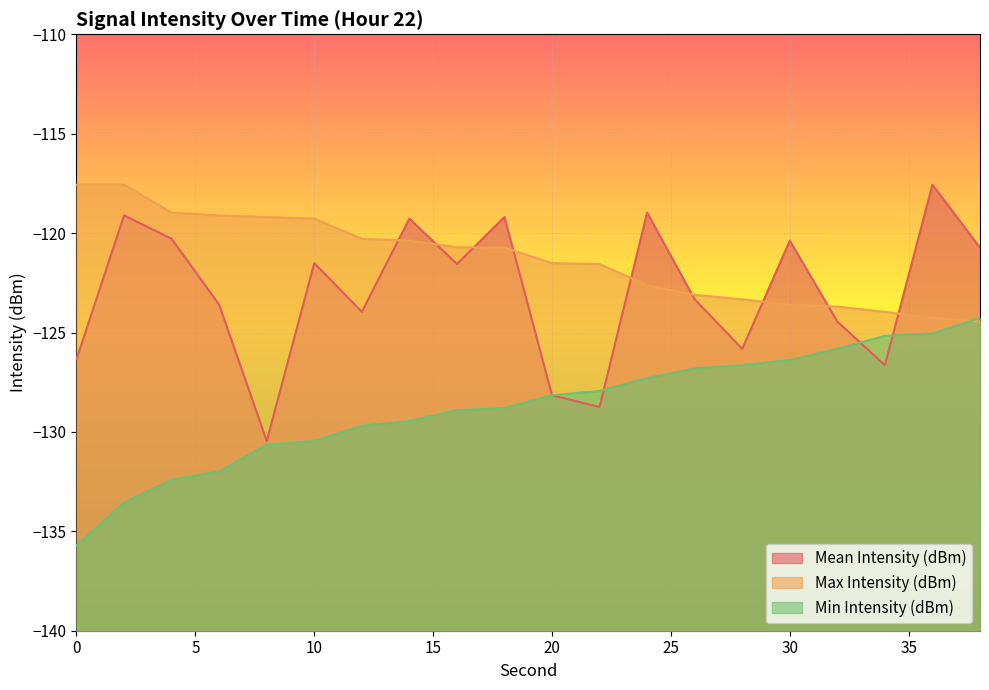

Reading left to right, transcribe all the data shown in this chart.

Mean Intensity (dBm): 0=-126.3	2=-119.1	4=-120.3	6=-123.6	8=-130.5	10=-121.5	12=-124.0	14=-119.3	16=-121.6	18=-119.2	20=-128.2	22=-128.7	24=-119.0	26=-123.3	28=-125.8	30=-120.4	32=-124.5	34=-126.6	36=-117.6	38=-120.7
Max Intensity (dBm): 0=-117.6	2=-117.6	4=-119.0	6=-119.1	8=-119.2	10=-119.3	12=-120.3	14=-120.4	16=-120.7	18=-120.7	20=-121.5	22=-121.6	24=-122.6	26=-123.1	28=-123.3	30=-123.6	32=-123.7	34=-124.0	36=-124.3	38=-124.5
Min Intensity (dBm): 0=-135.7	2=-133.6	4=-132.4	6=-132.0	8=-130.6	10=-130.5	12=-129.7	14=-129.5	16=-128.9	18=-128.8	20=-128.2	22=-127.9	24=-127.3	26=-126.8	28=-126.6	30=-126.4	32=-125.8	34=-125.2	36=-125.0	38=-124.3